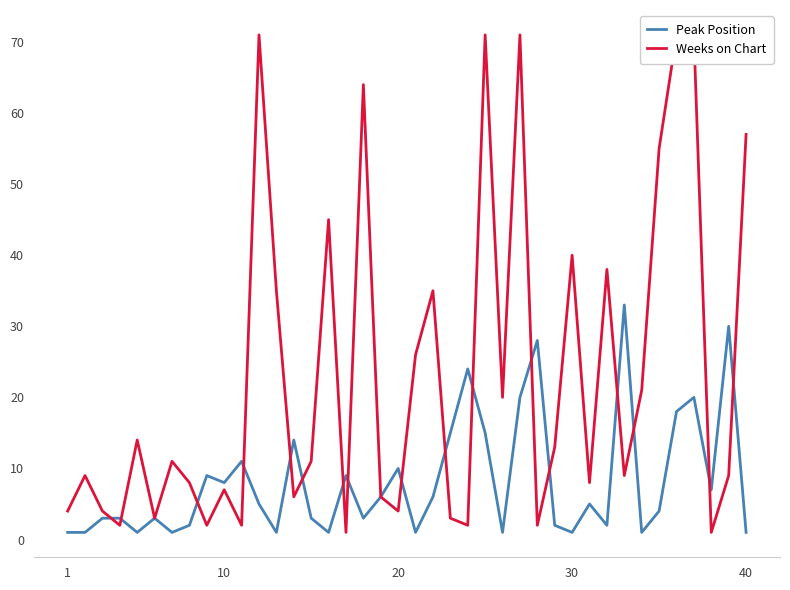

What is the highest value of the Weeks on Chart series?

71